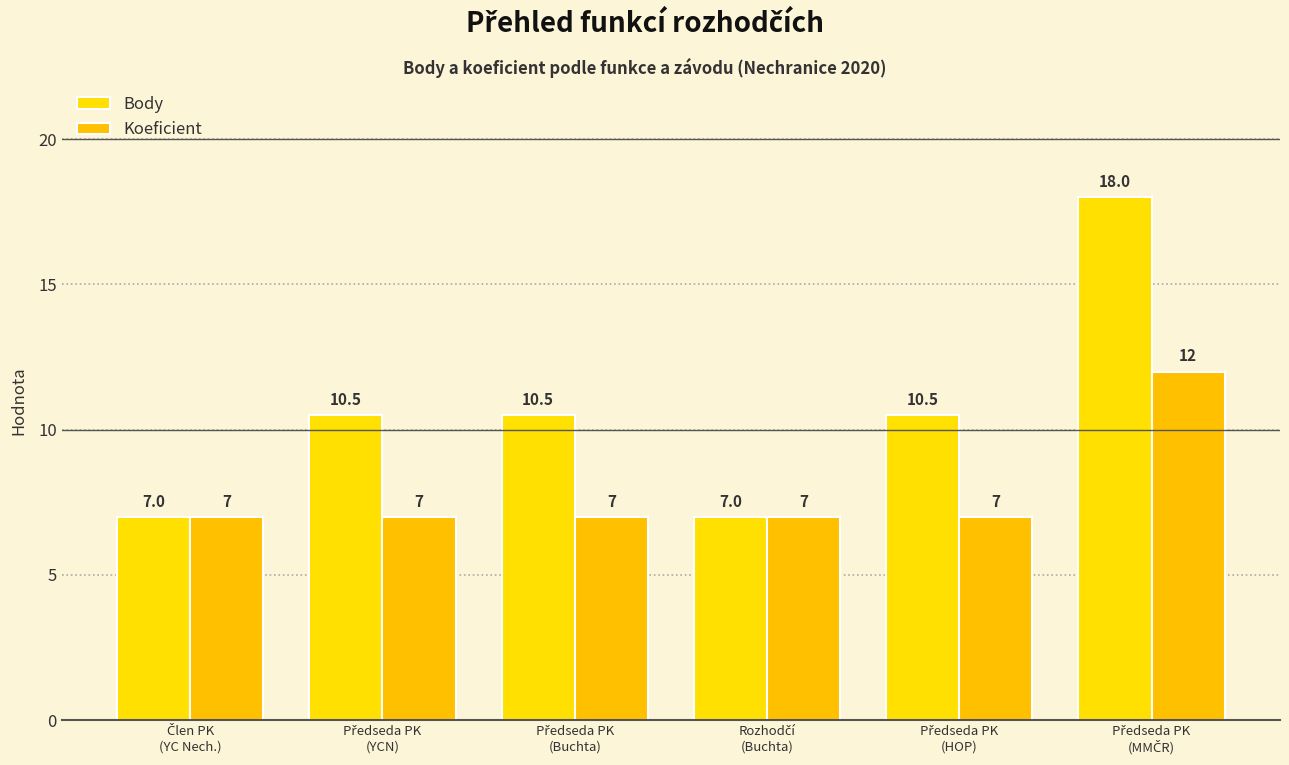

At how many categories does at least one series exceed 16?

1